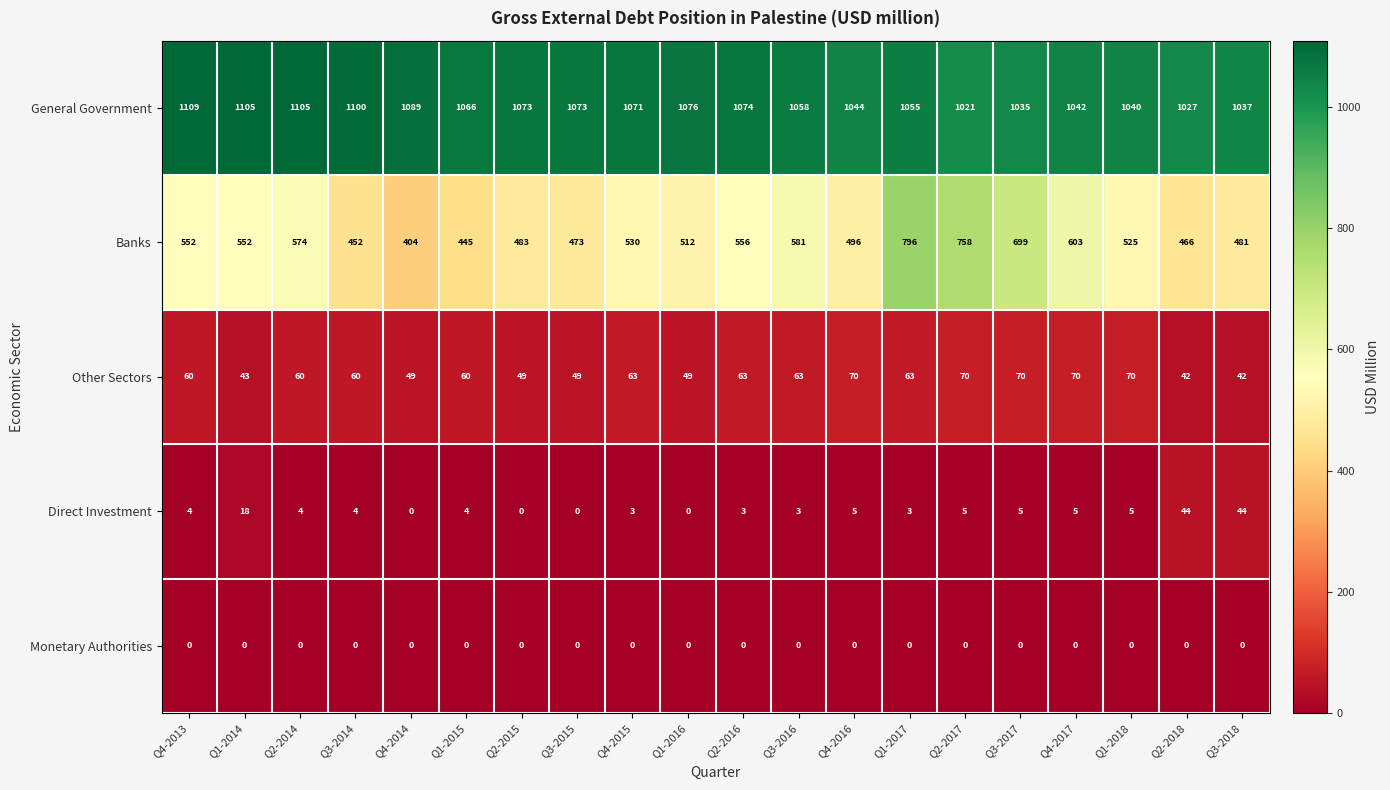

True or false: Other Sectors has a value of 70 at Q4-2016.

True